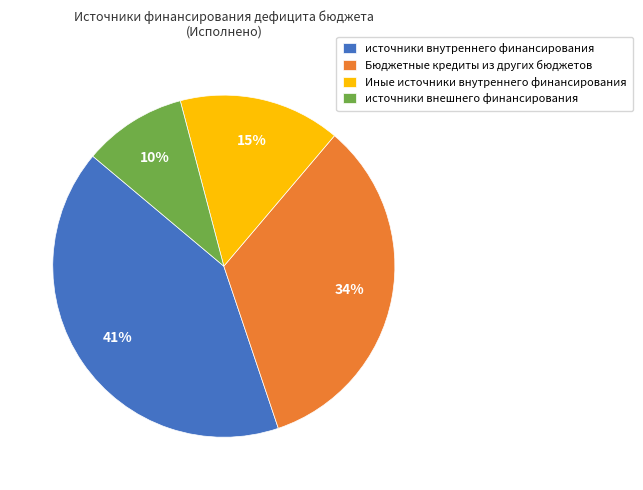

What is the ratio of the value at Иные источники внутреннего финансирования to the value at источники внутреннего финансирования?

0.4